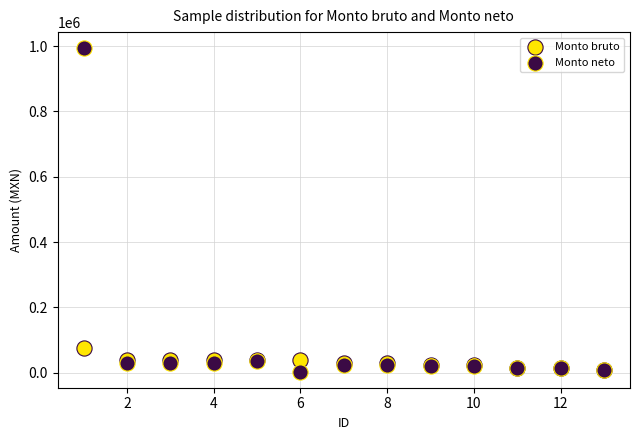

In the Monto neto series, what Y value is closest to 498537?

36710.2